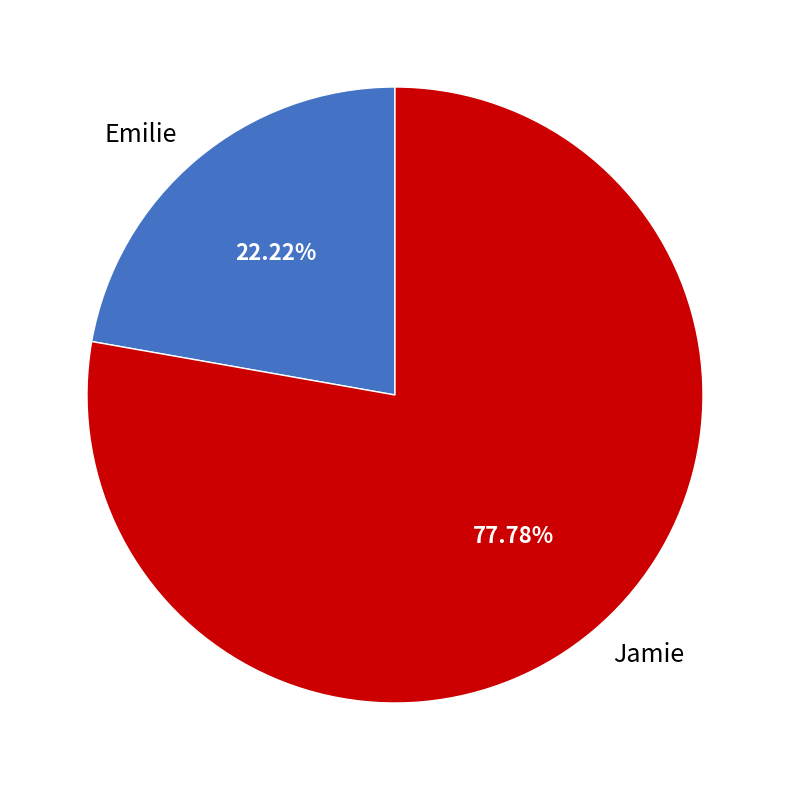

How many slices are in this pie chart?

2